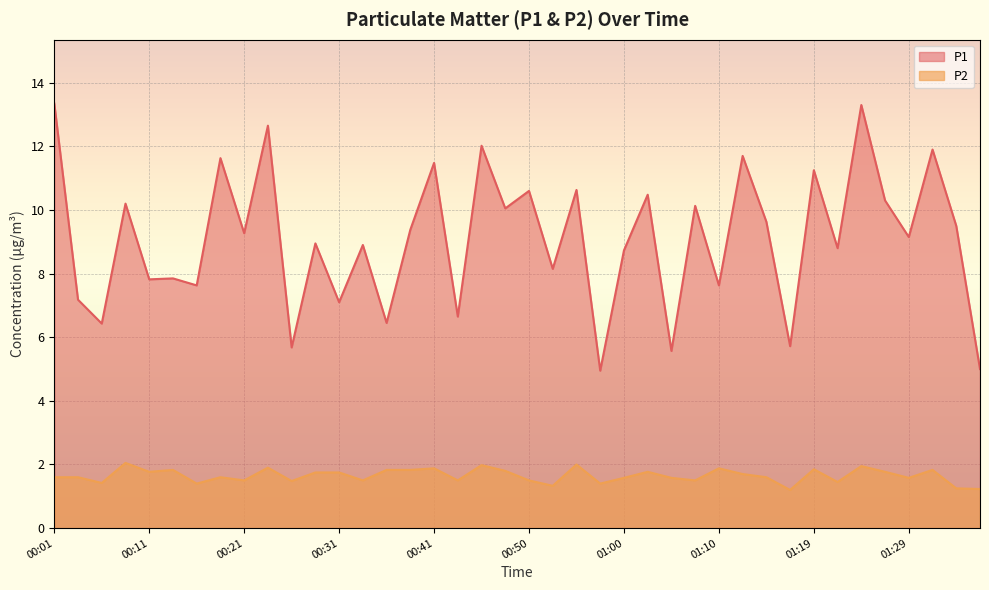

Which series changed the most between 00:16 and 00:43?

P1